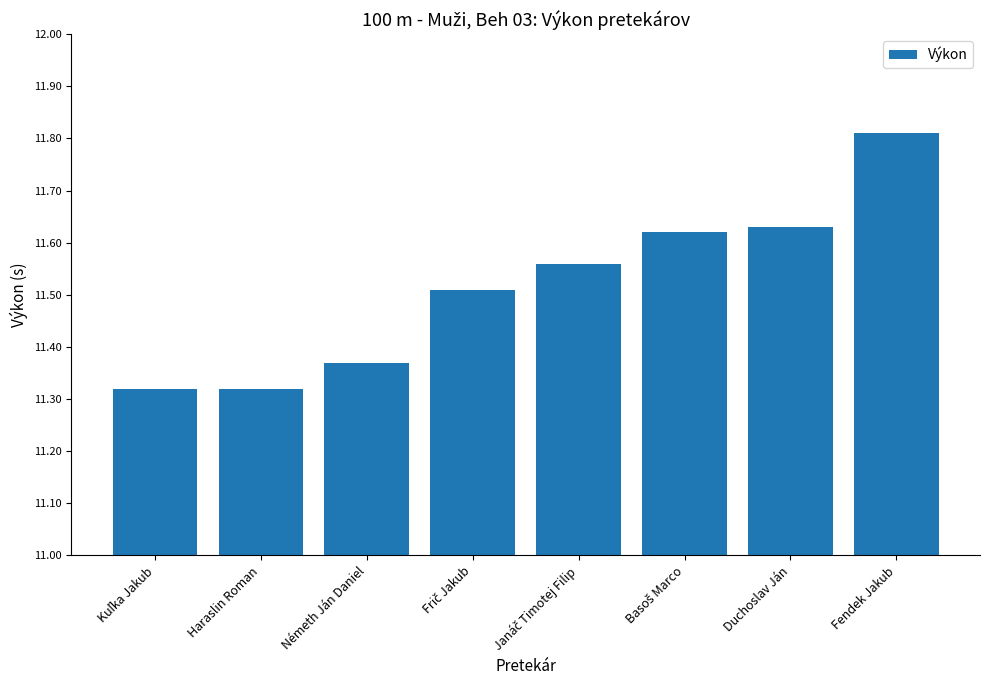

What is the maximum value shown in the chart?

11.8